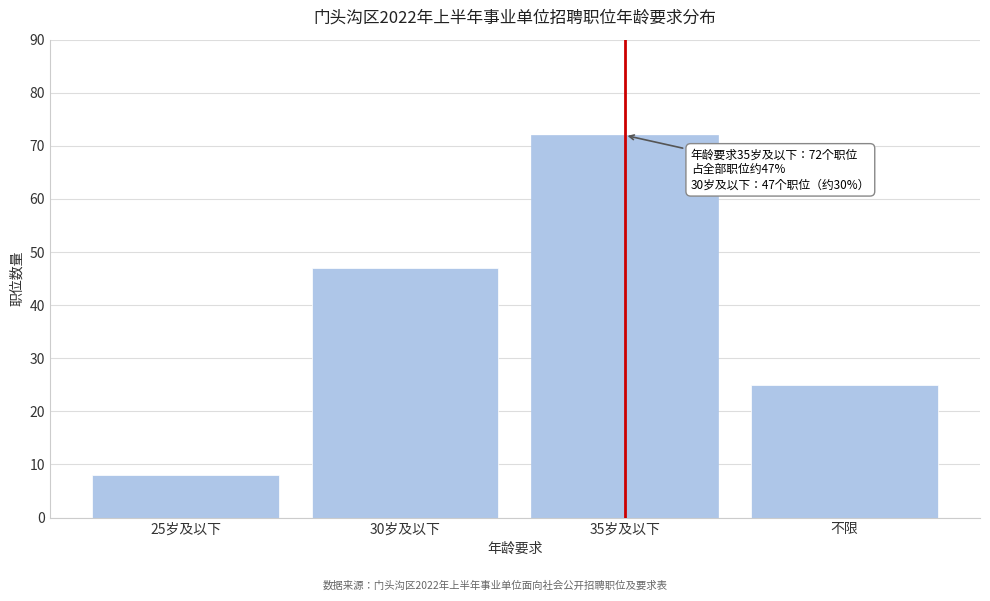

Reading left to right, transcribe all the data shown in this chart.

25岁及以下=8	30岁及以下=47	35岁及以下=72	不限=25